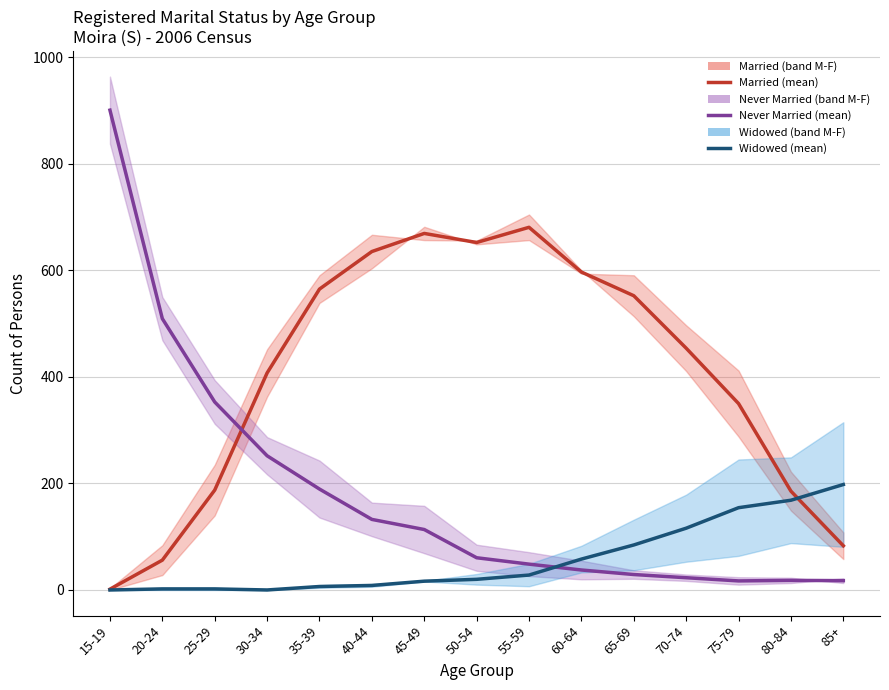

How many series are shown in this chart?

3